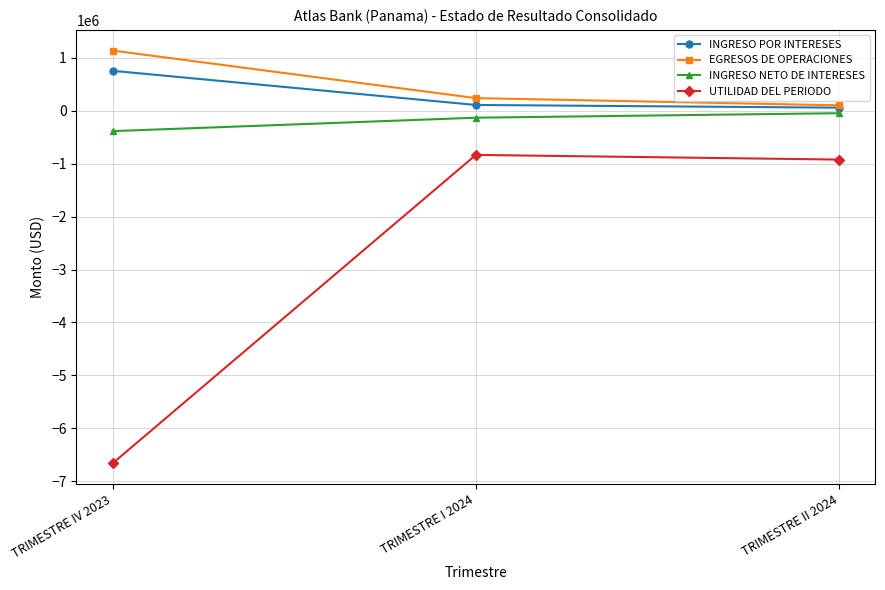

Is the value of INGRESO NETO DE INTERESES at TRIMESTRE IV 2023 greater than the value of UTILIDAD DEL PERIODO at TRIMESTRE II 2024?

Yes